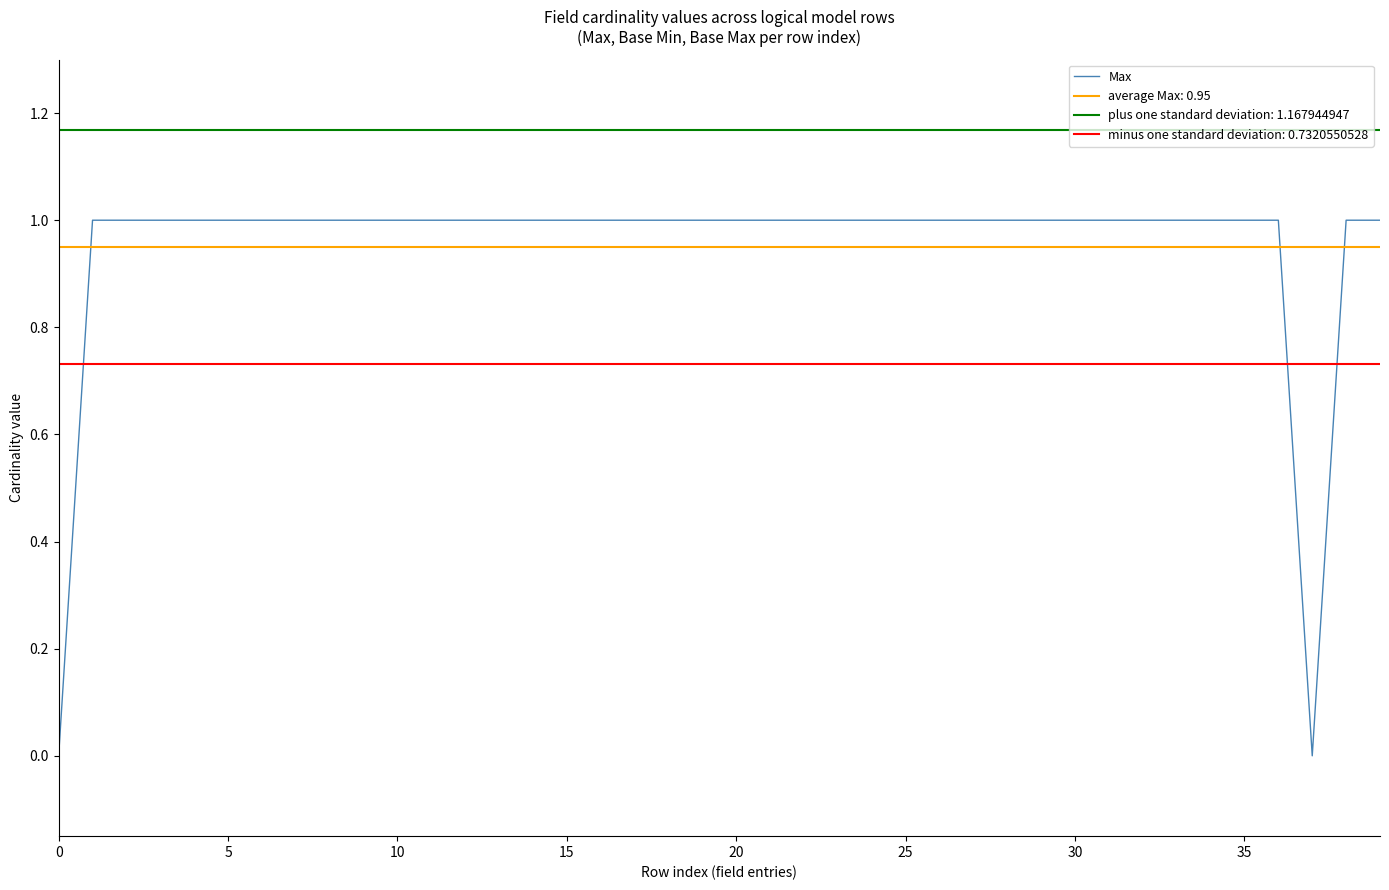

True or false: Max has a value of 1 at 20.

True